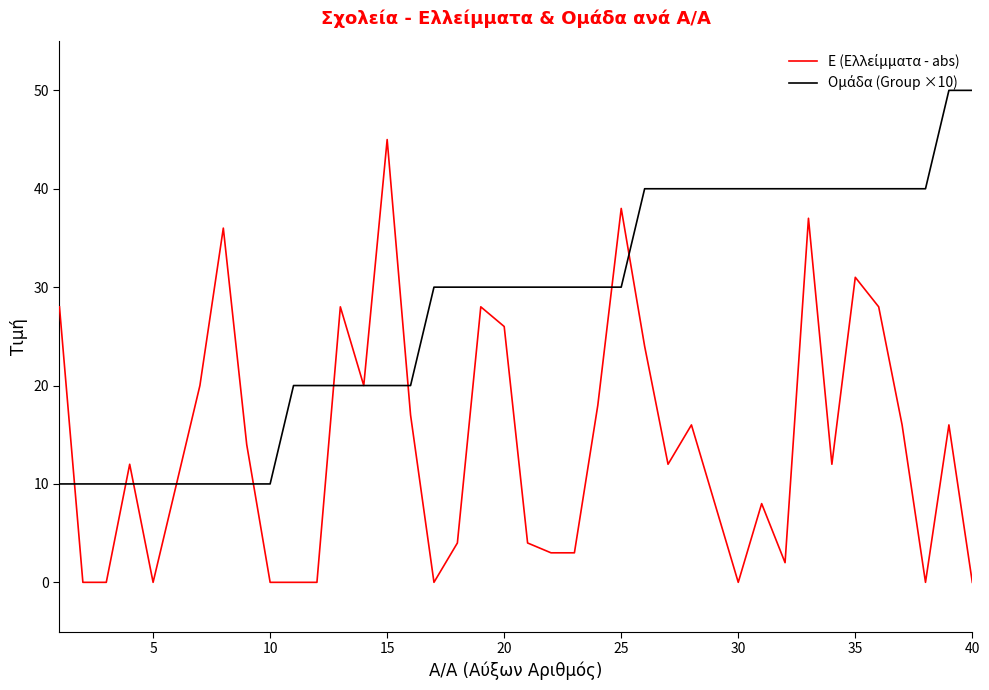

How many lines are shown in the chart?

2